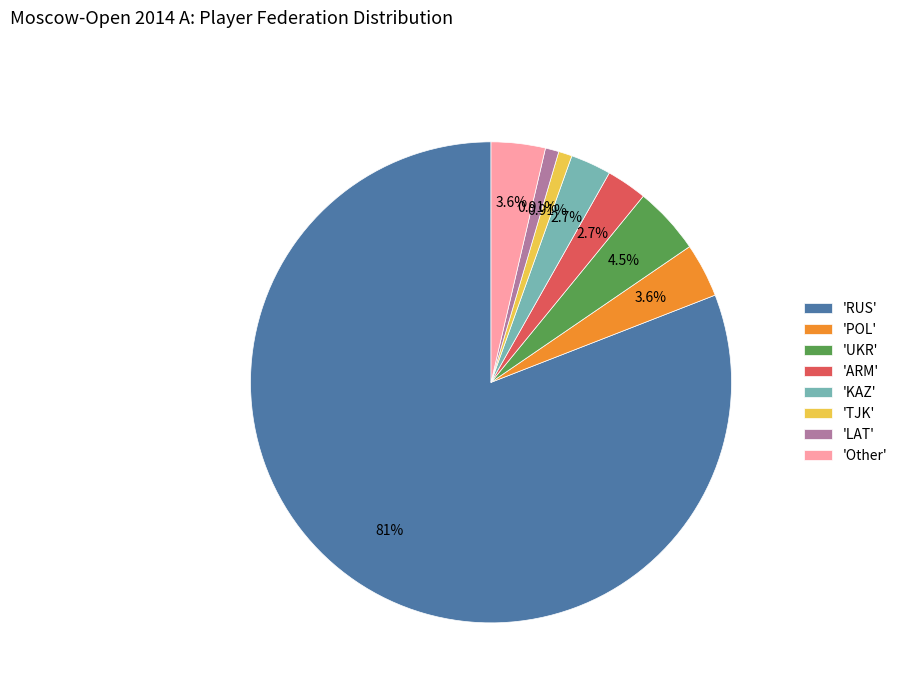

Is the sum of 'KAZ' and 'POL' greater than half?

No